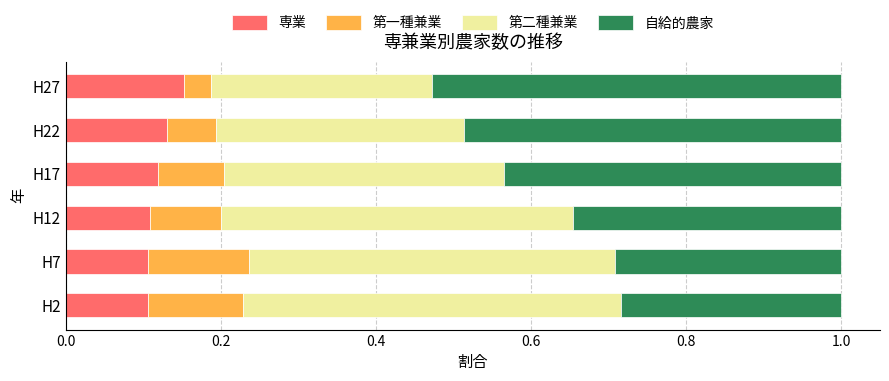

The 専業 series shows 0.1 at H22. True or false?

True